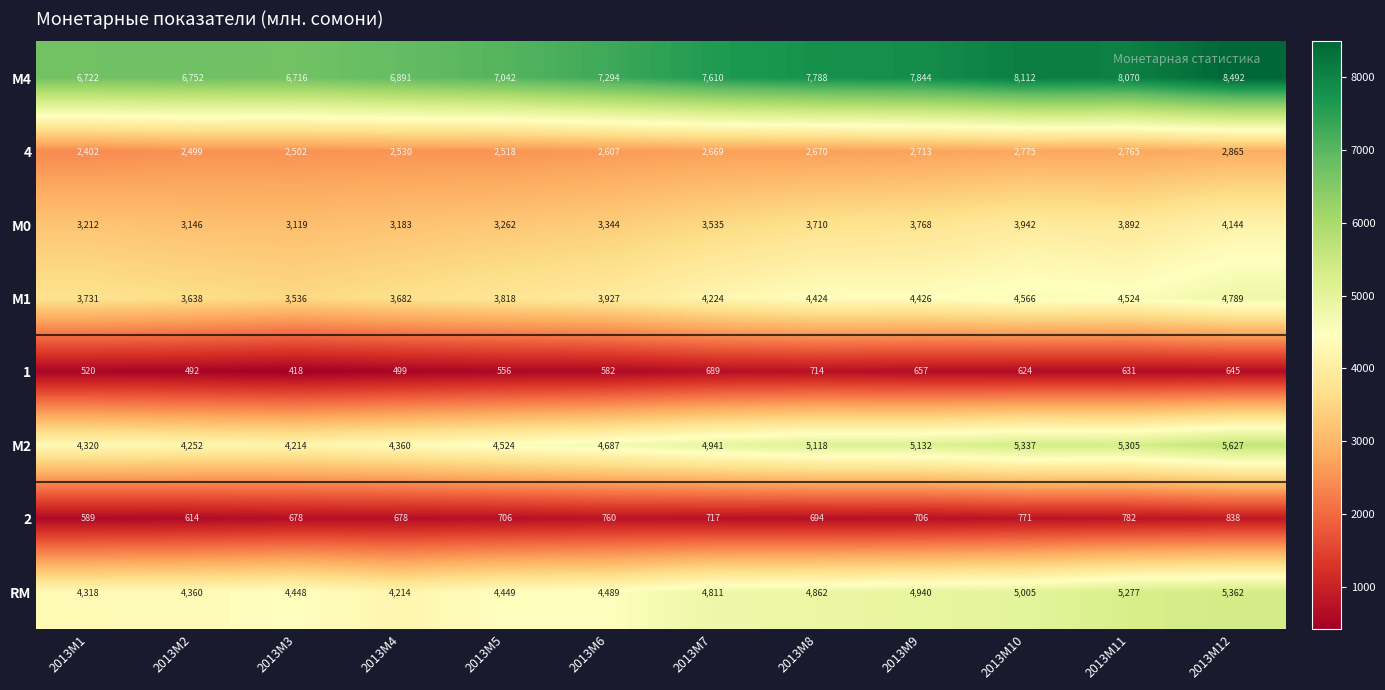

What is the difference between the second highest and minimum values in the М0 series?

823